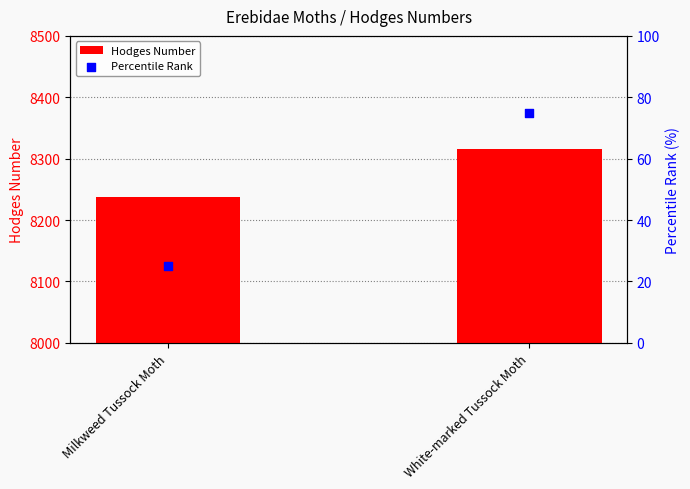

Which series contains the highest Y value?

Hodges Number